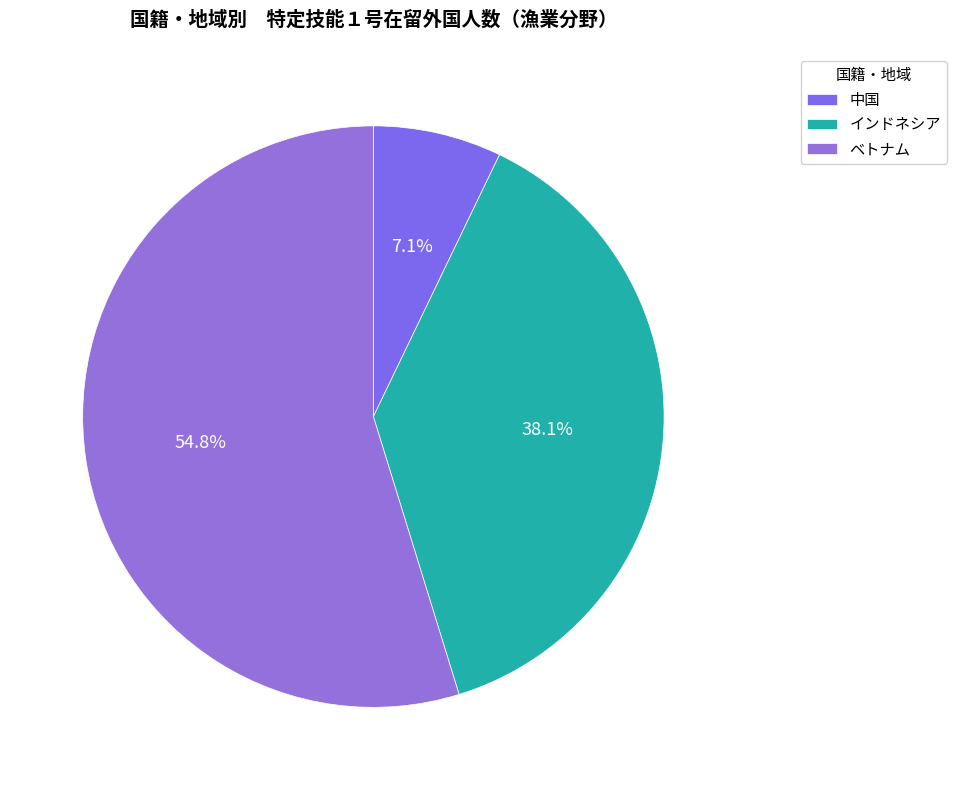

Rank the categories by value from lowest to highest.

中国, インドネシア, ベトナム